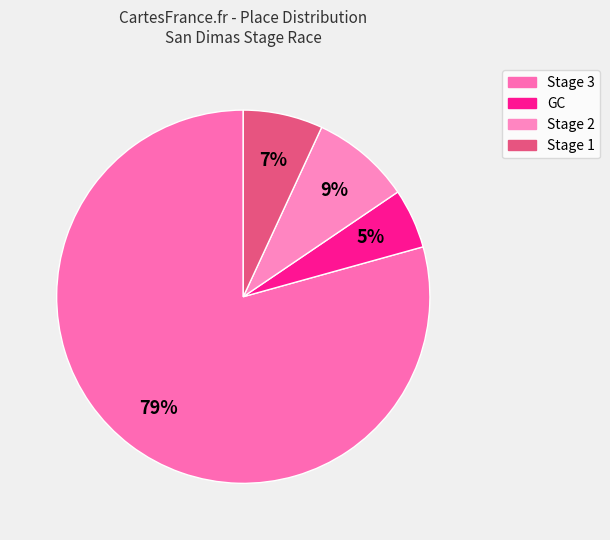

Is Stage 3 the majority of the pie?

Yes